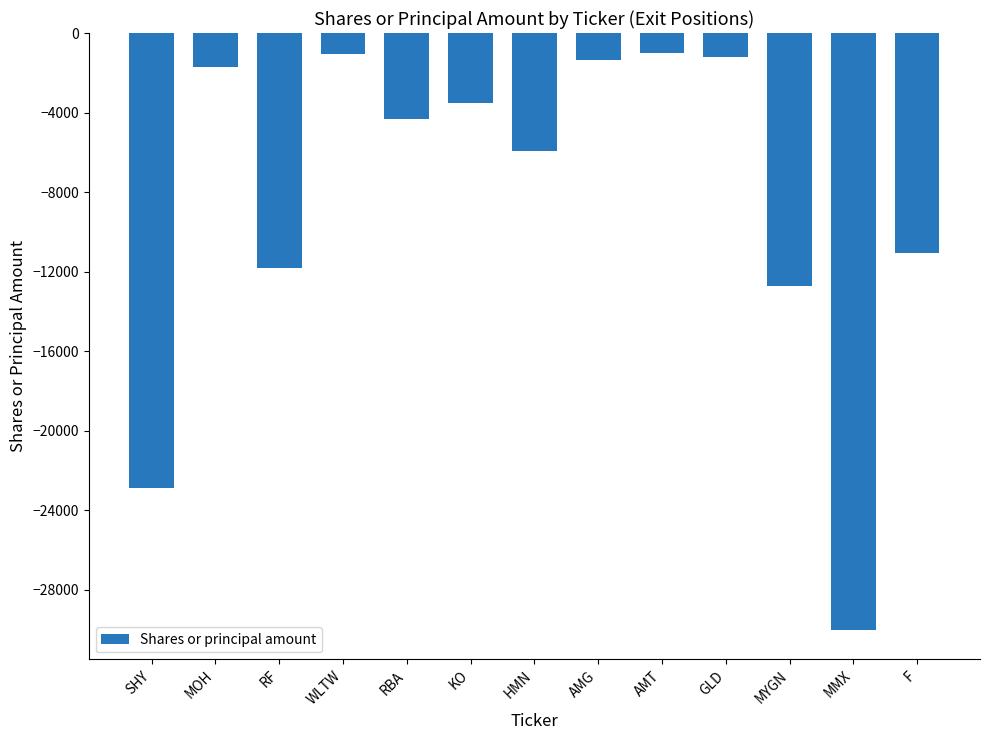

What is the value of the 7th bar from the left?

-5911